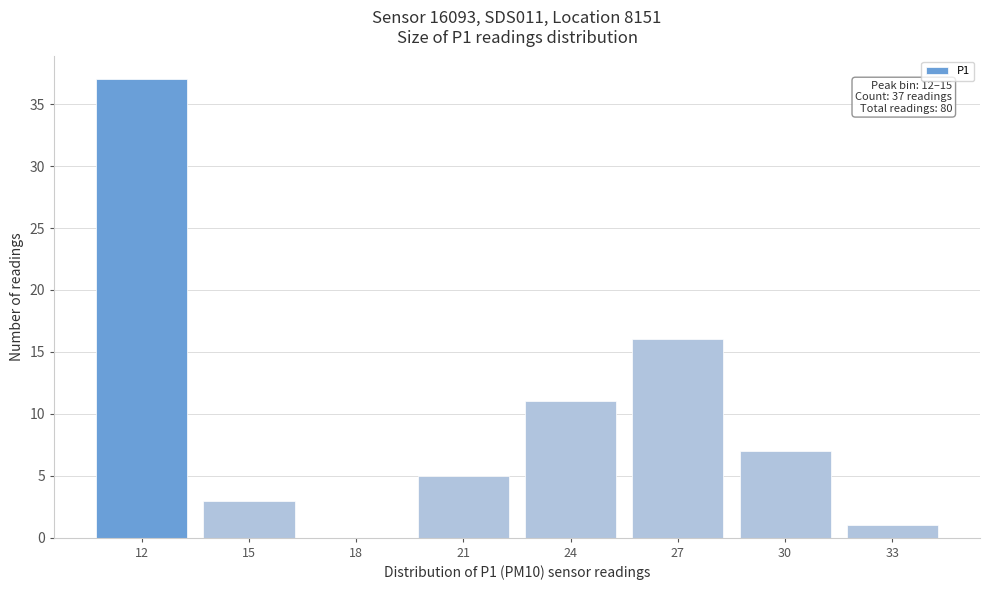

Reading left to right, list all the values displayed in this chart.

12=37	15=3	18=0	21=5	24=11	27=16	30=7	33=1